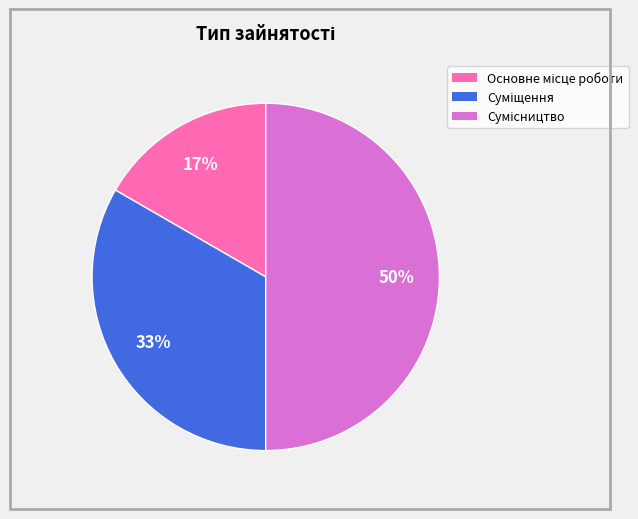

Count the number of slices in the pie.

3